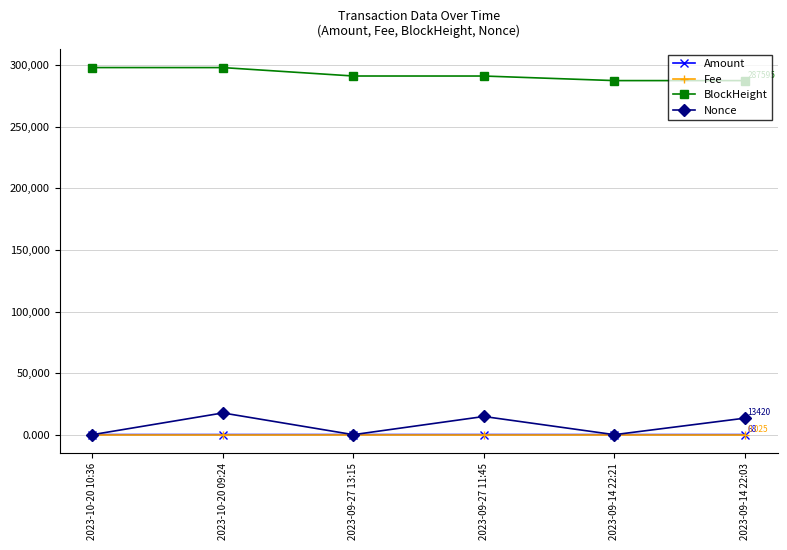

The value of BlockHeight at 2023-09-27 13:15 is 291331.0. True or false?

True